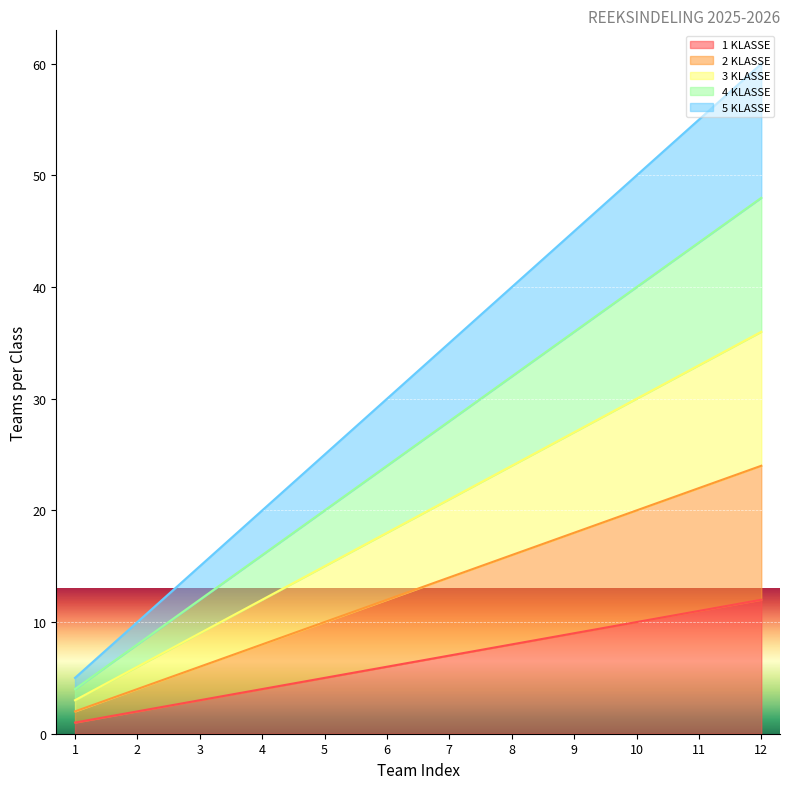

What is the spread (max minus min) of values at 3?

12